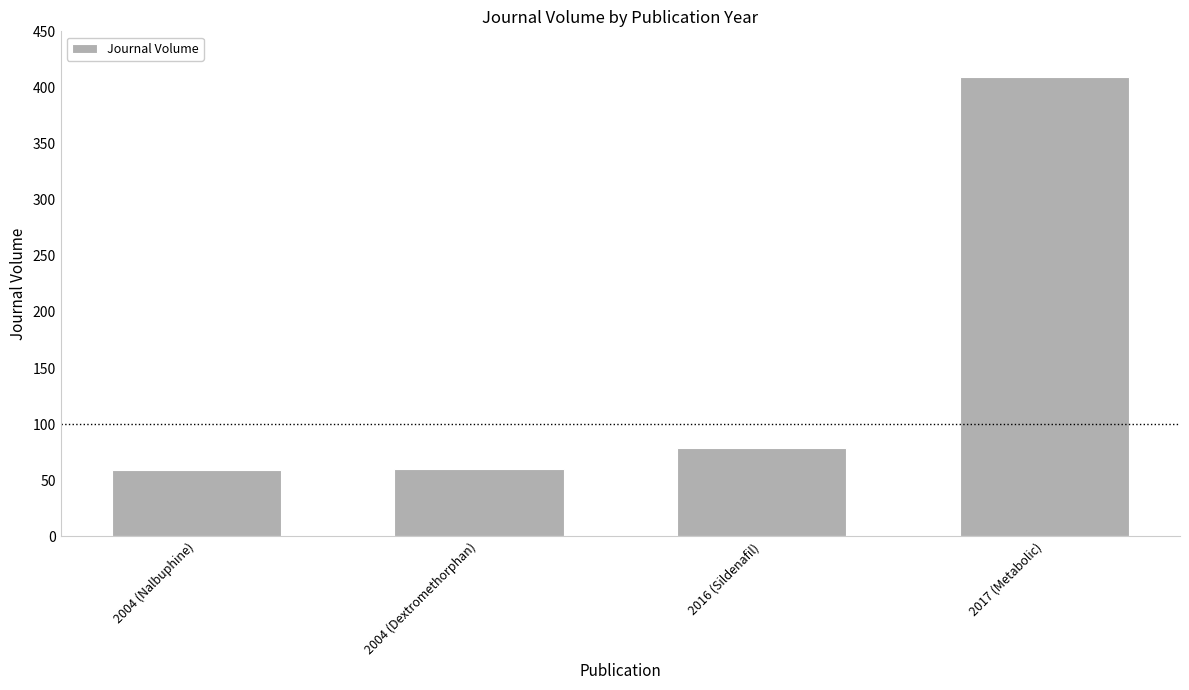

Are the bars grouped side by side (vs. stacked)?

No